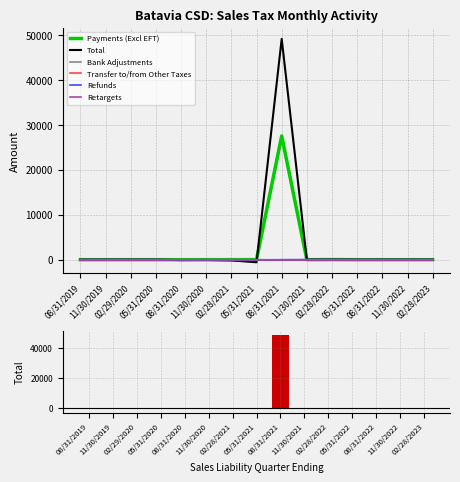

What position from the left is 11/30/2021?

10